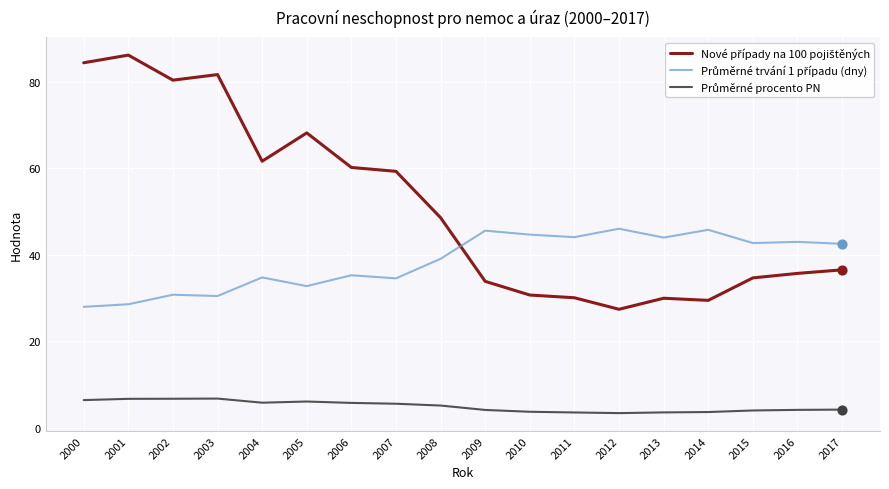

What is the difference between the highest and lowest values at 2000?

77.9